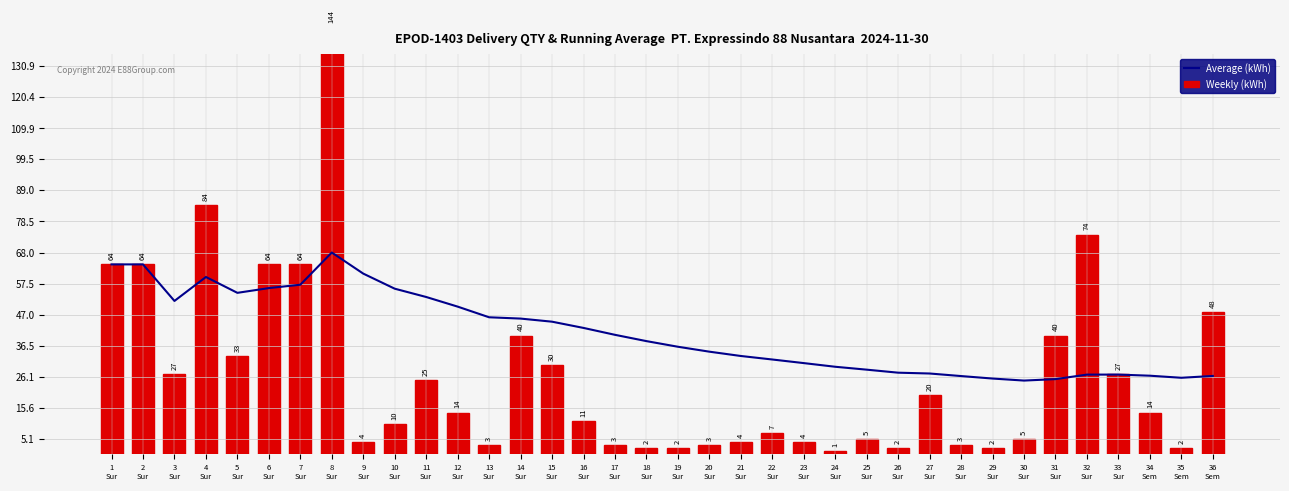

List the series in order of their overall mean, highest first.

Average (kWh), Weekly (kWh)